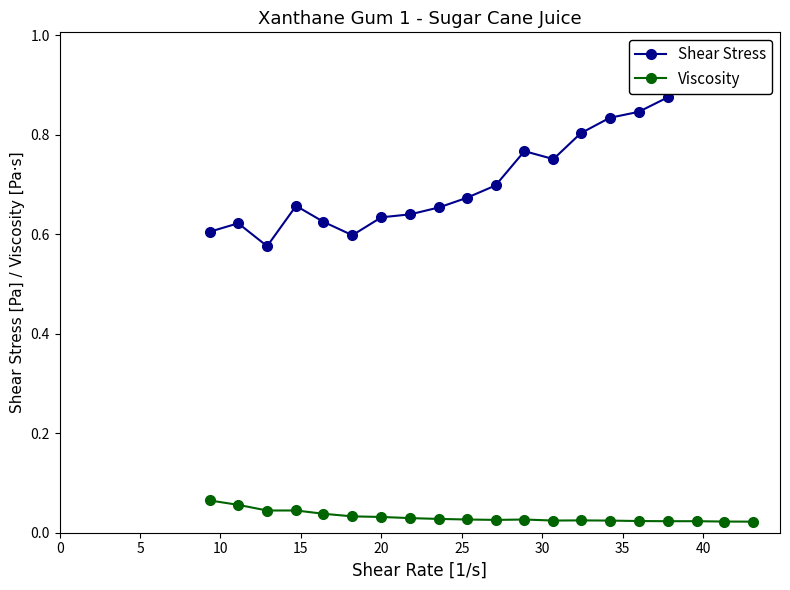

Reading left to right, extract all data points from this chart.

Shear Stress: 0.6	0.6	0.6	0.7	0.6	0.6	0.6	0.6	0.7	0.7	0.7	0.8	0.8	0.8	0.8	0.8	0.9	0.9	0.9	1.0
Viscosity: 0.1	0.1	0.0	0.0	0.0	0.0	0.0	0.0	0.0	0.0	0.0	0.0	0.0	0.0	0.0	0.0	0.0	0.0	0.0	0.0